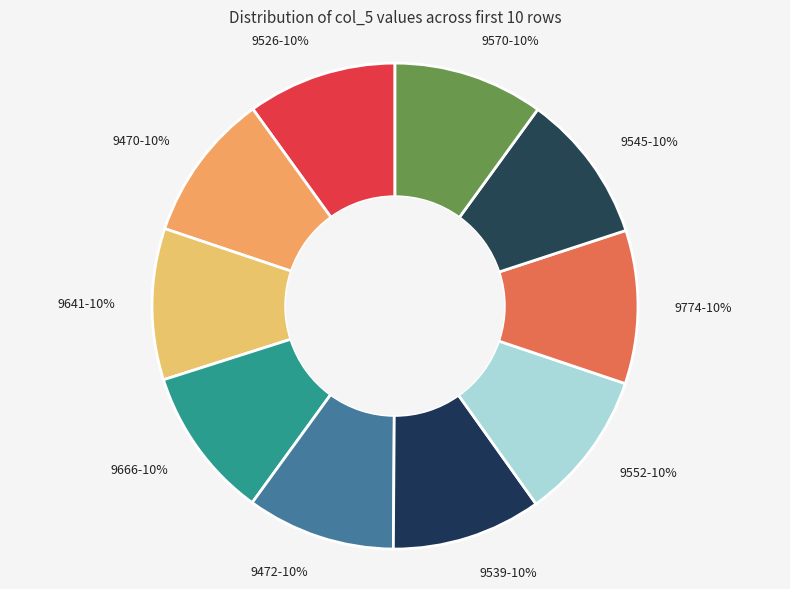

How many segments does this pie chart have?

10